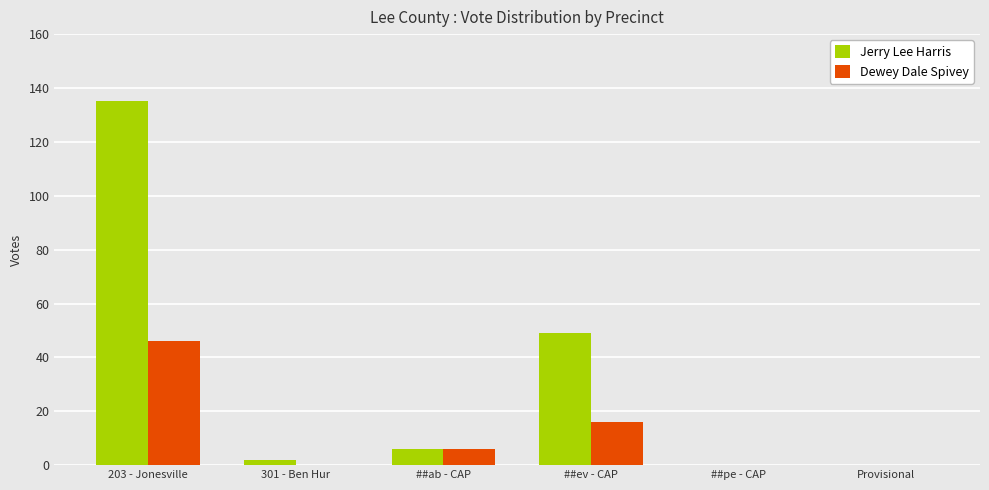

How many series are shown in this chart?

2